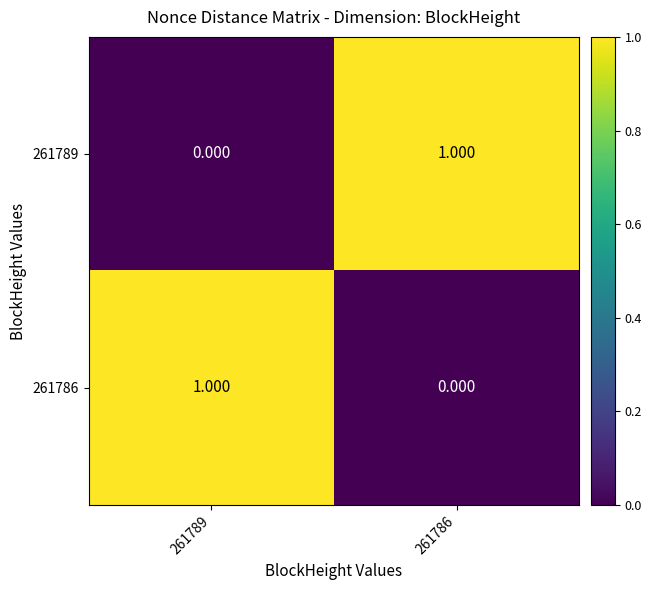

Is the value of 261789 at 261789 greater than the value of 261786 at 261789?

No